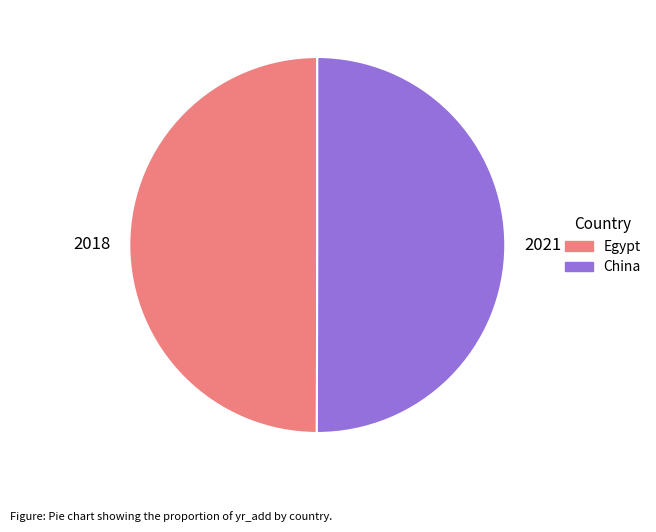

The 2021 slice represents 59% of the pie. True or false?

False